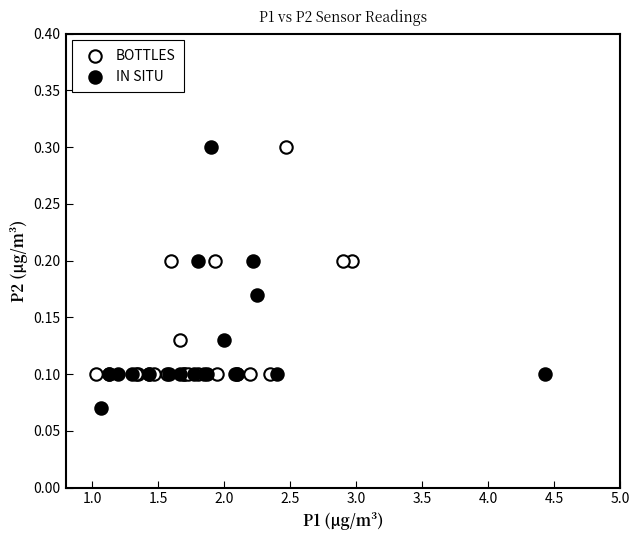

Which series reaches the minimum Y coordinate?

IN SITU